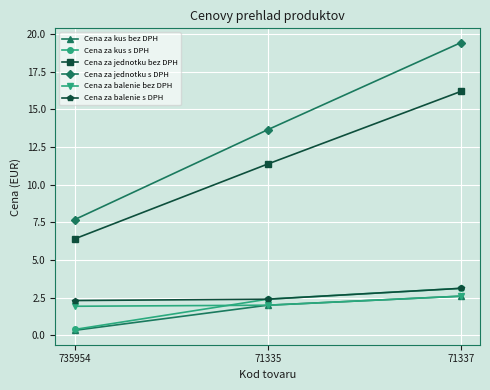

True or false: Cena za kus s DPH has a value of 0.4 at 735954.

True